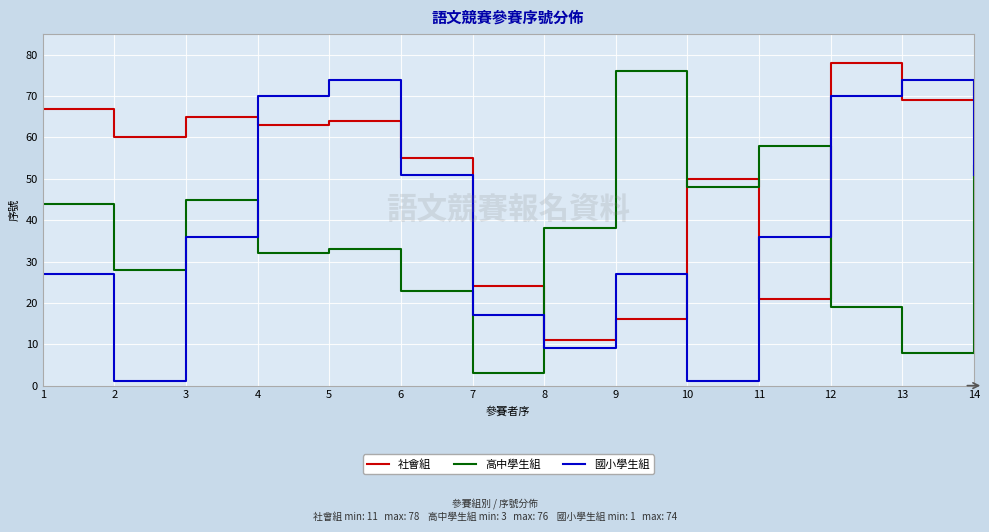

Reading left to right, what are all the values shown in this chart?

社會組: 1=67	2=60	3=65	4=63	5=64	6=55	7=24	8=11	9=16	10=50	11=21	12=78	13=69	14=73
高中學生組: 1=44	2=28	3=45	4=32	5=33	6=23	7=3	8=38	9=76	10=48	11=58	12=19	13=8	14=53
國小學生組: 1=27	2=1	3=36	4=70	5=74	6=51	7=17	8=9	9=27	10=1	11=36	12=70	13=74	14=51